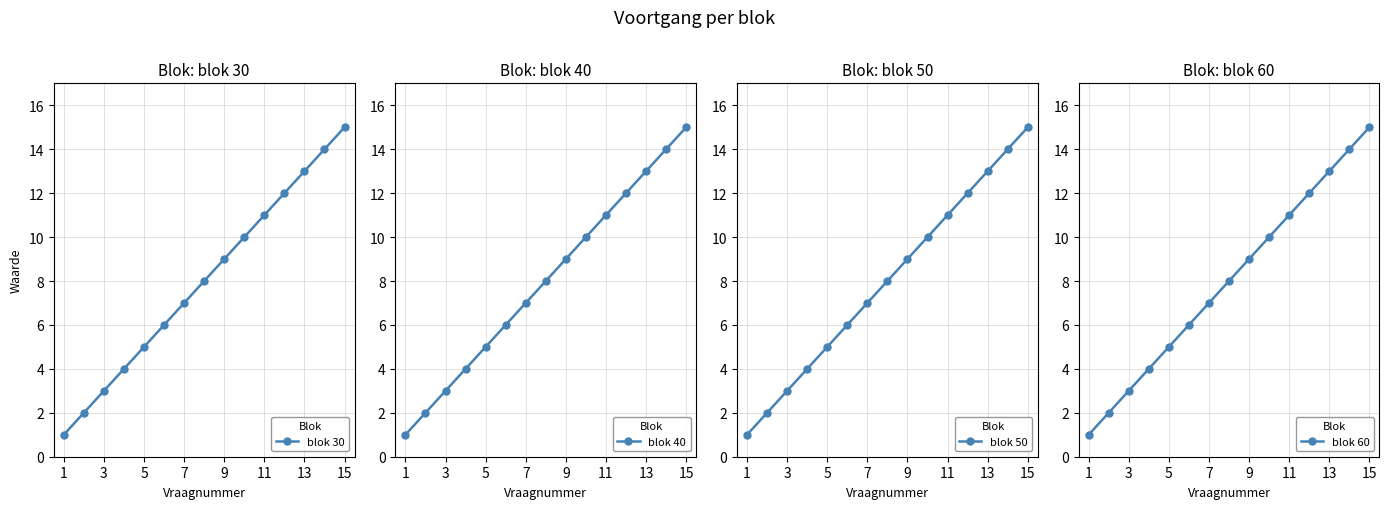

What is the difference between the second highest and second lowest values in the blok 30 series?

12